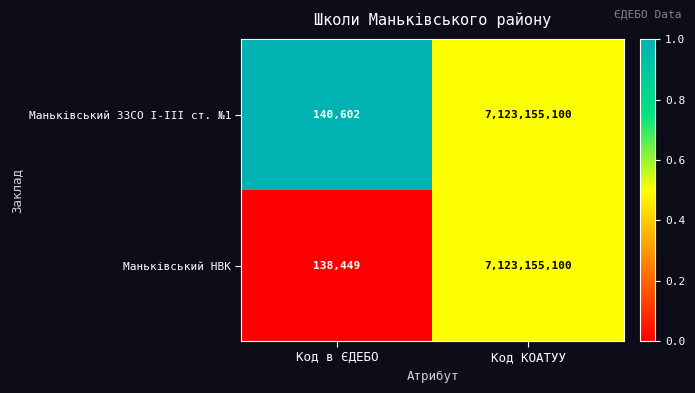

Between Код в ЄДЕБО and Код КОАТУУ, which series saw the biggest shift?

Маньківський НВК